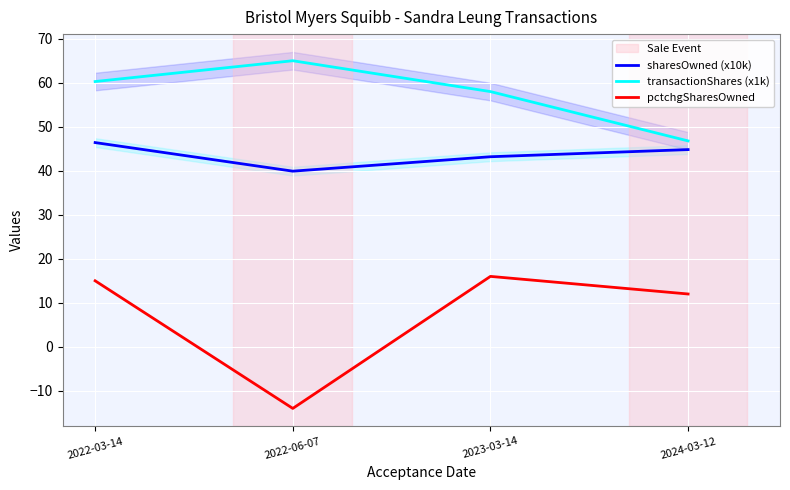

How many values in the transactionShares (x1k) series are below 60?

2